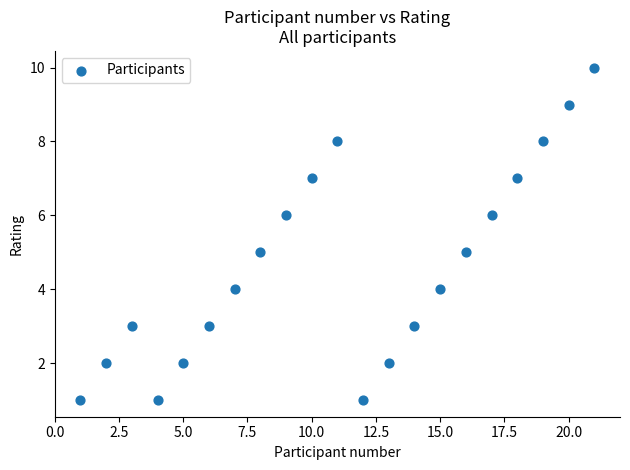

What is the range of Y values (max minus min)?

9